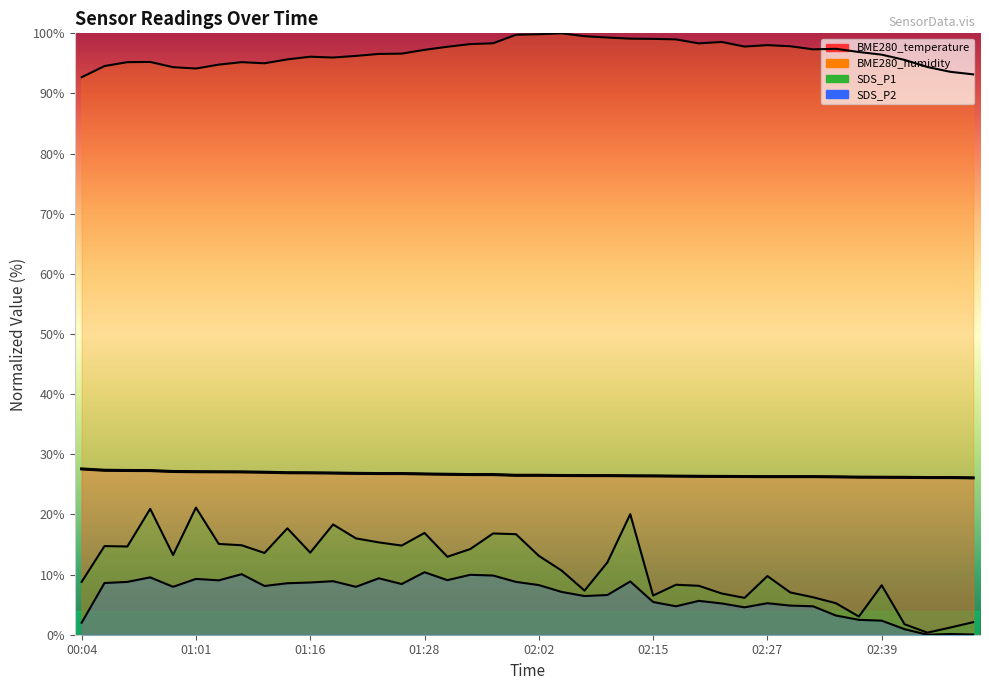

At which category does the chart reach its minimum across all series?

02:44